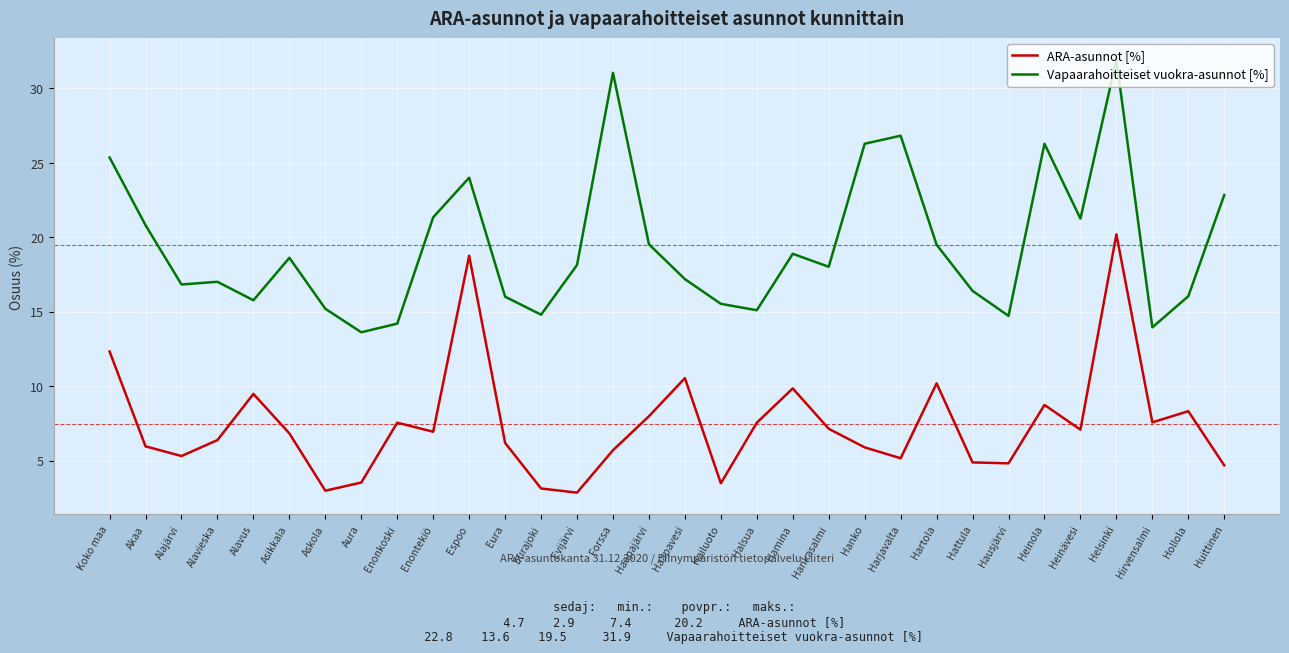

Rank the series at Asikkala from lowest to highest value.

ARA-asunnot [%], Vapaarahoitteiset vuokra-asunnot [%]